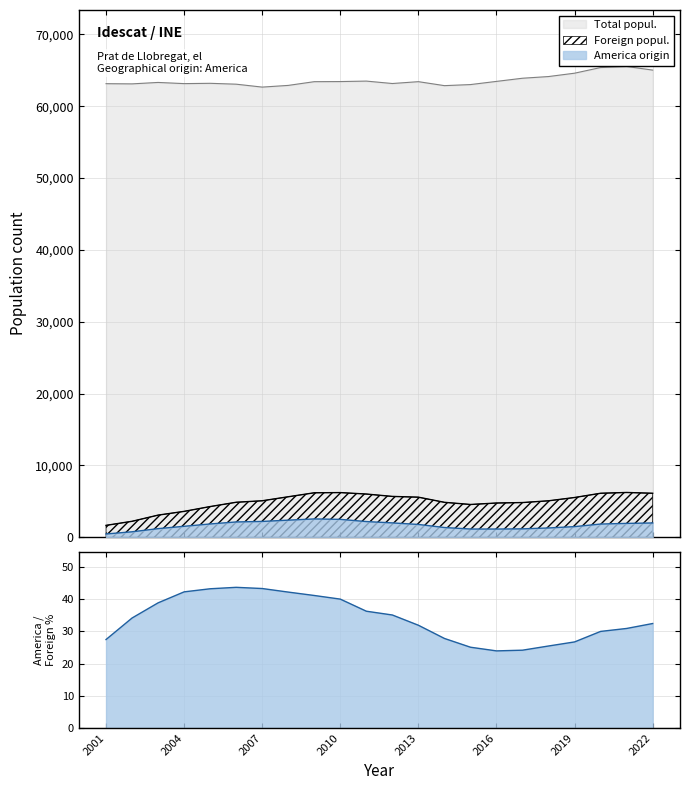

What is the sum of all Total popul. values?

1399376